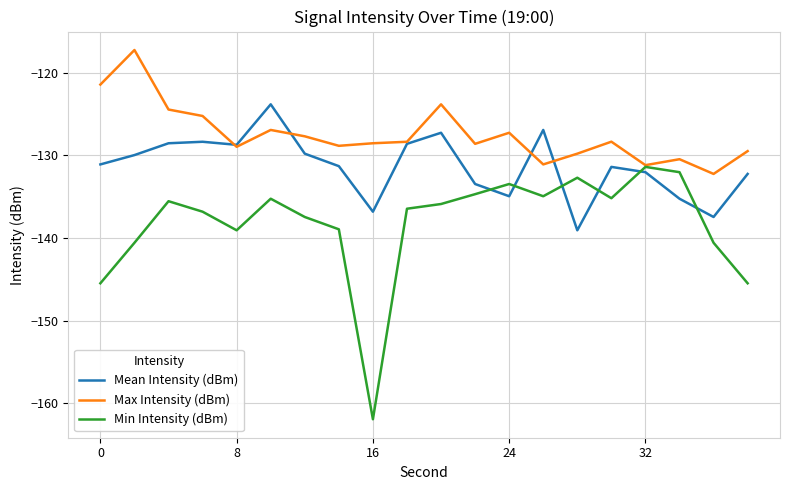

Rank the series by their average value, from lowest to highest.

Min Intensity (dBm), Mean Intensity (dBm), Max Intensity (dBm)